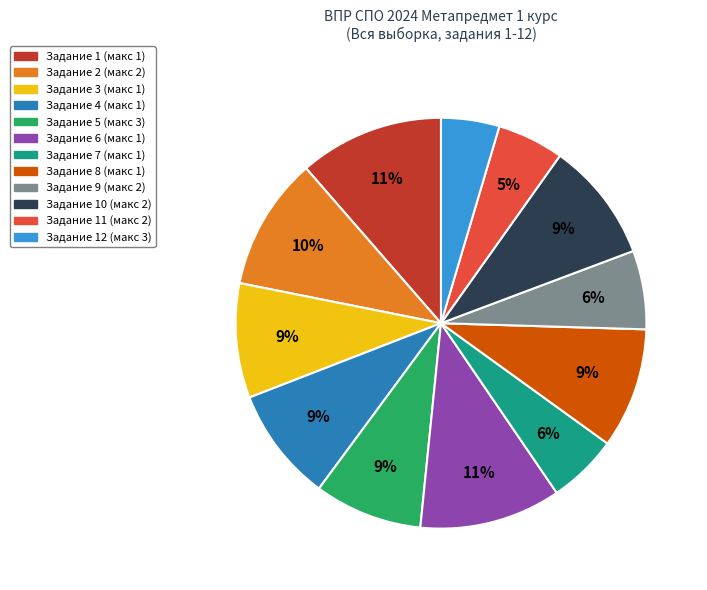

Which has a higher value, Задание 4 (макс 1) or Задание 2 (макс 2)?

Задание 2 (макс 2)